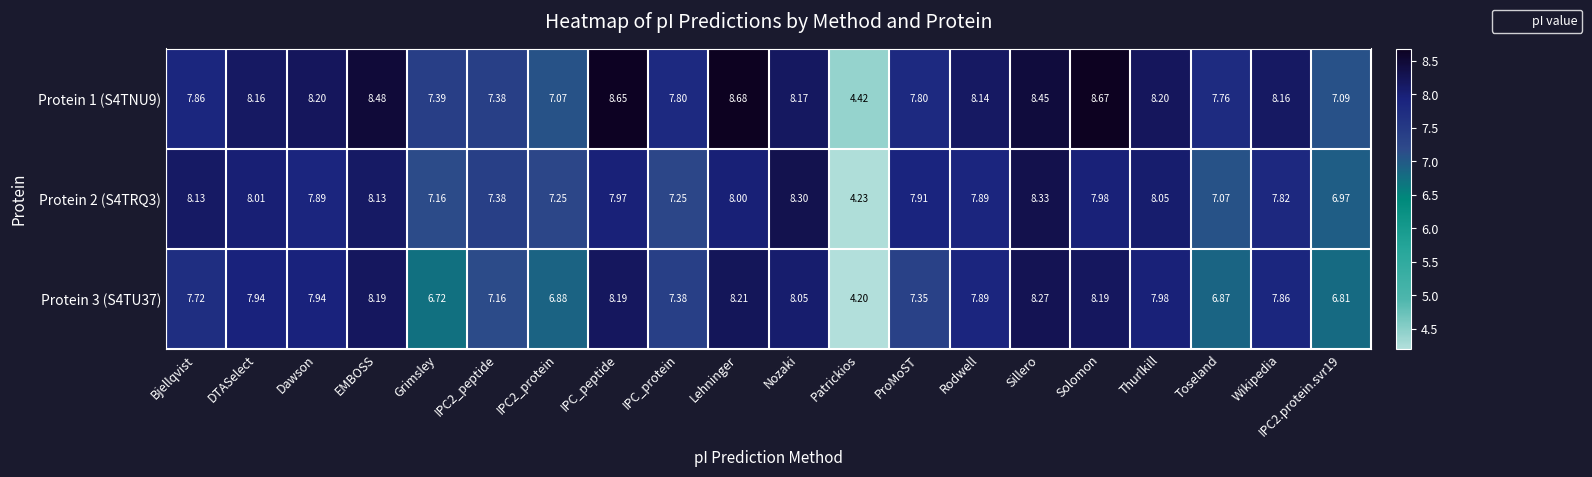

How many data points does each series have?

20